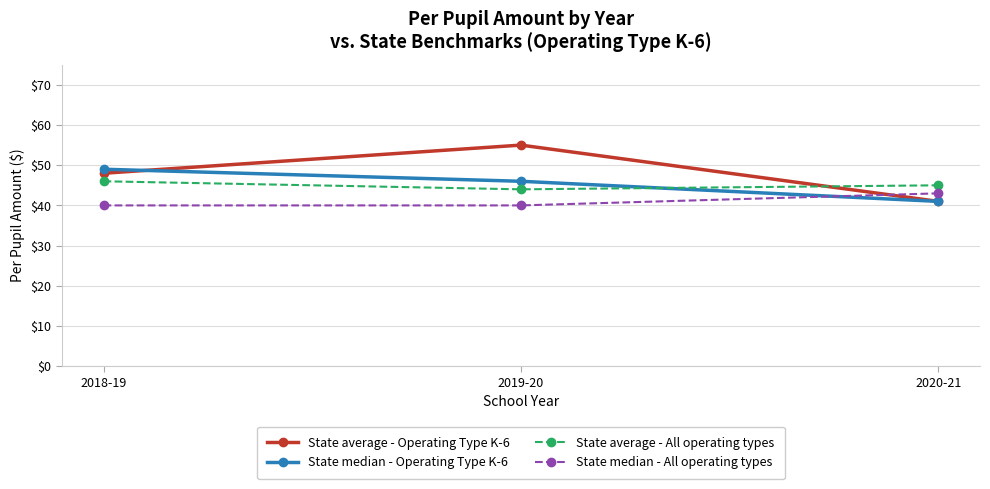

Which series changed the most between 2018-19 and 2020-21?

State median - Operating Type K-6